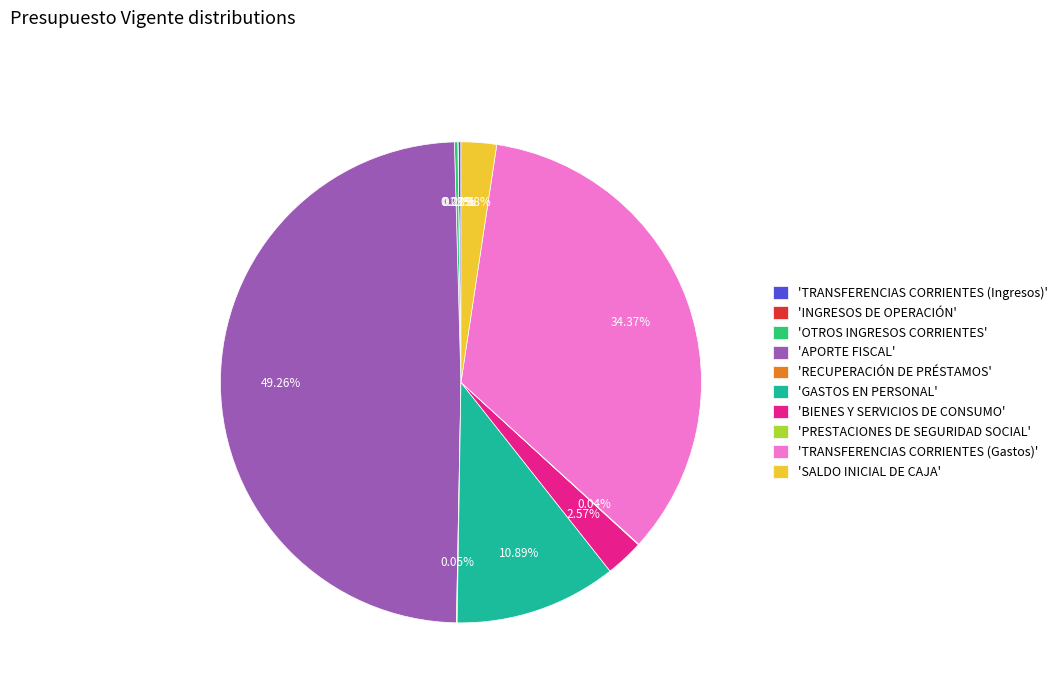

What is the largest slice in the pie chart?

'APORTE FISCAL'